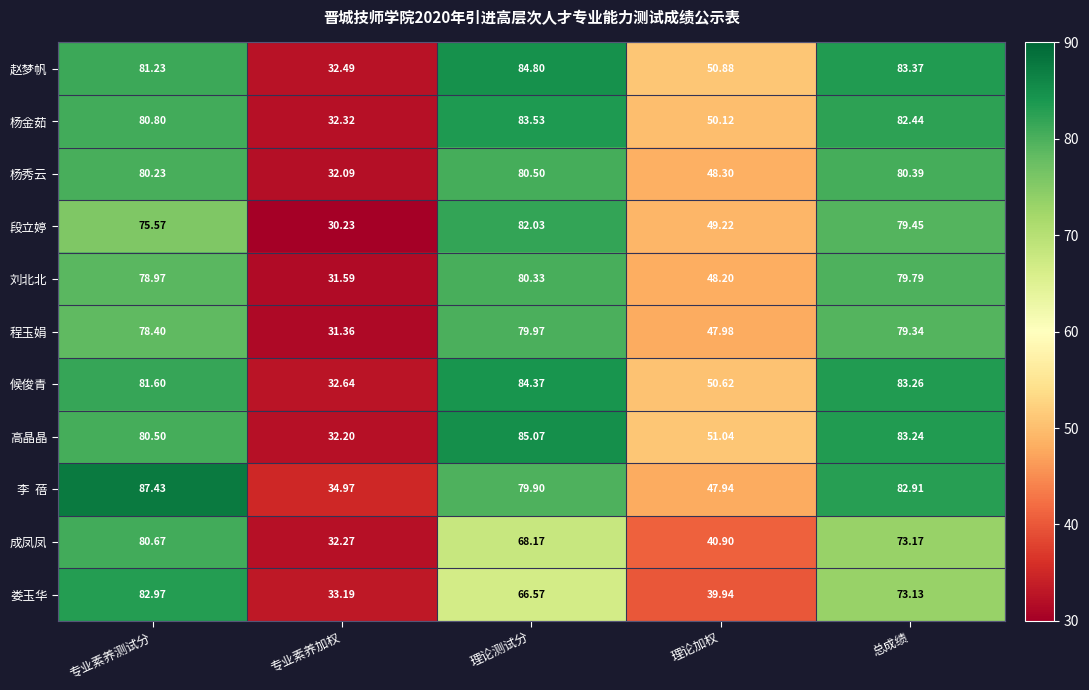

What is the difference between the highest and lowest values at 理论测试分?

18.5